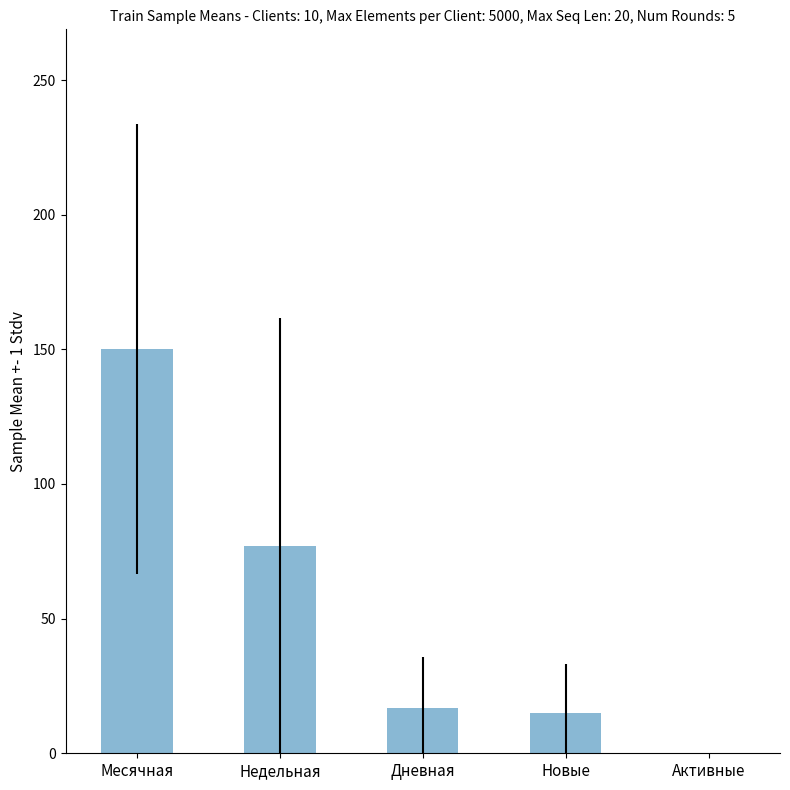

What is the ratio of the value at Месячная to the value at Недельная?

2.0